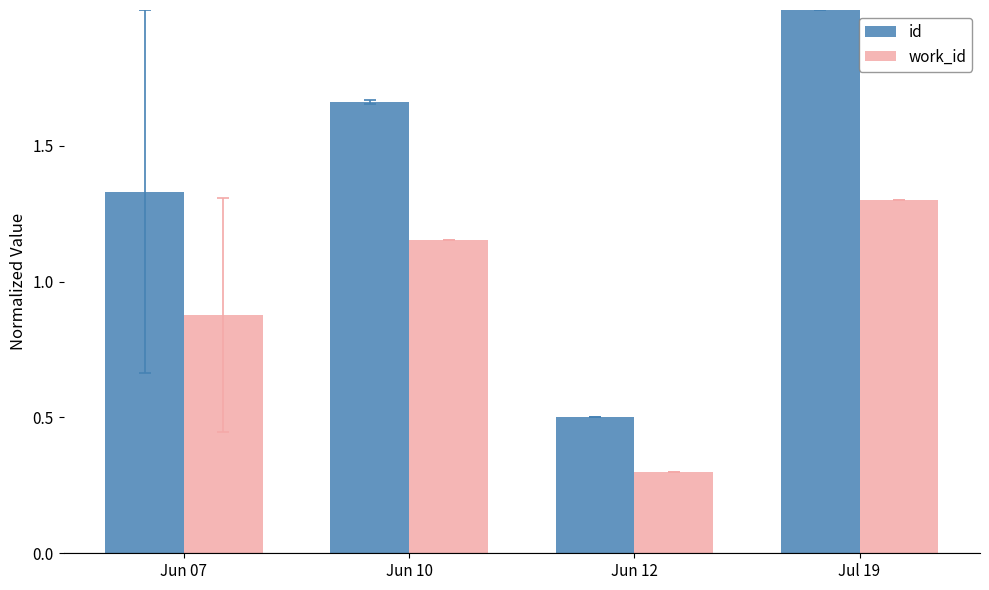

What is the difference between the highest and lowest values at Jun 07?

0.5